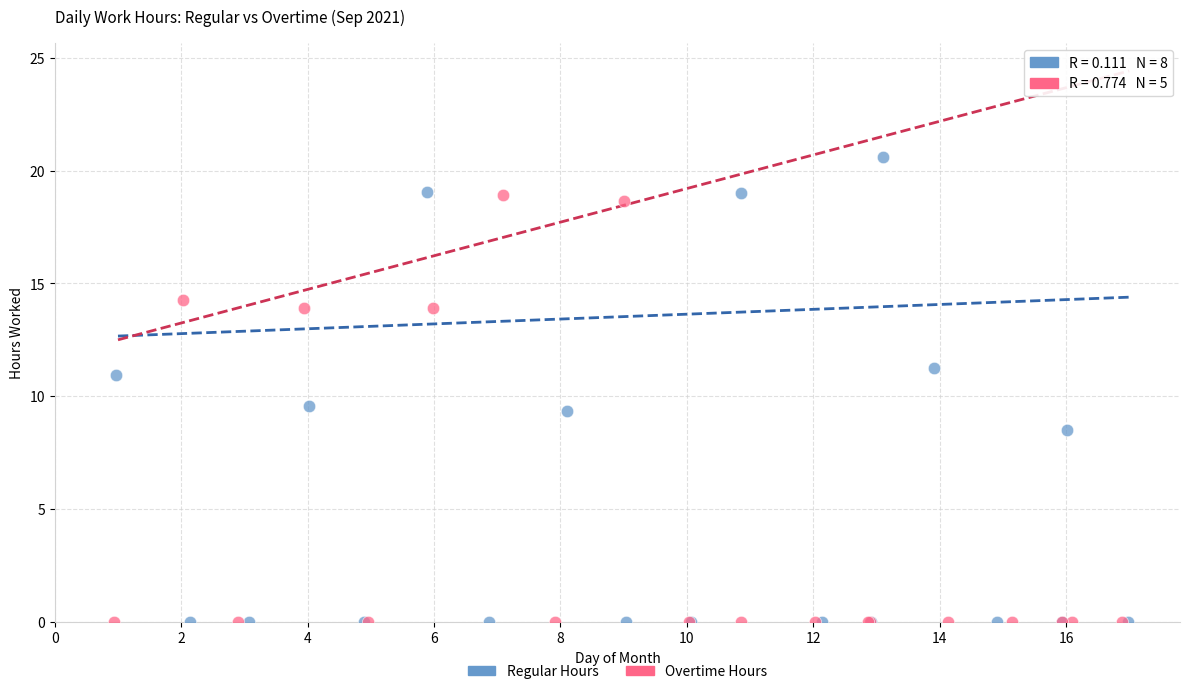

Which series contains the highest Y value?

Regular Hours